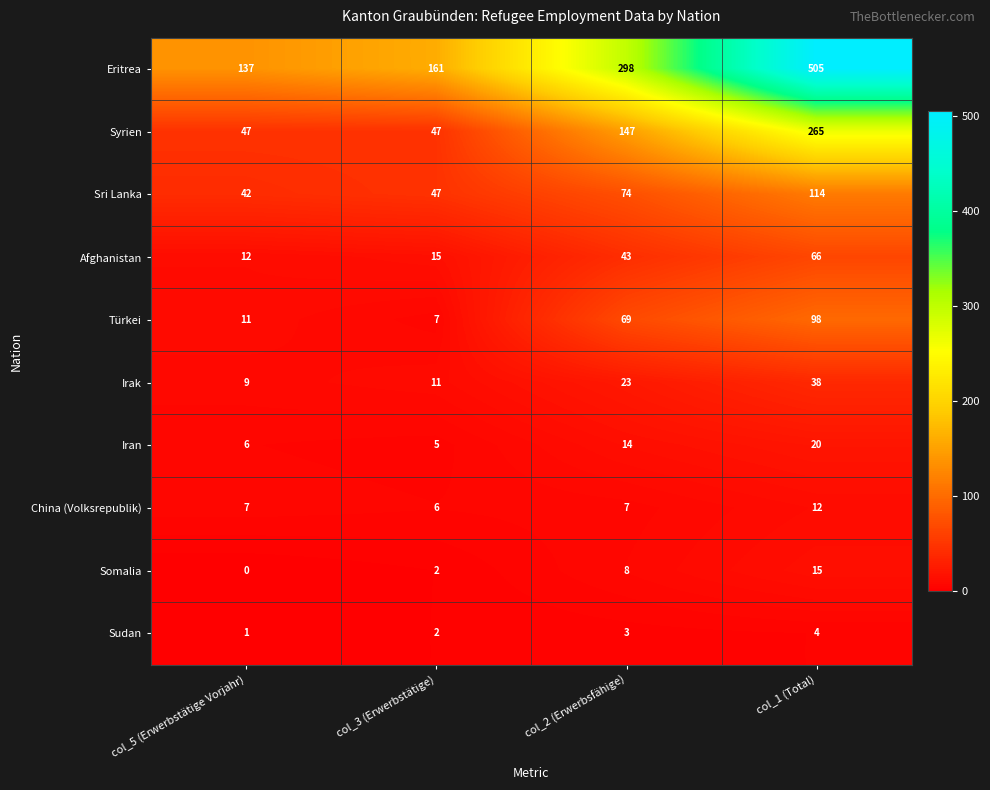

What is the average value of the Irak series?

20